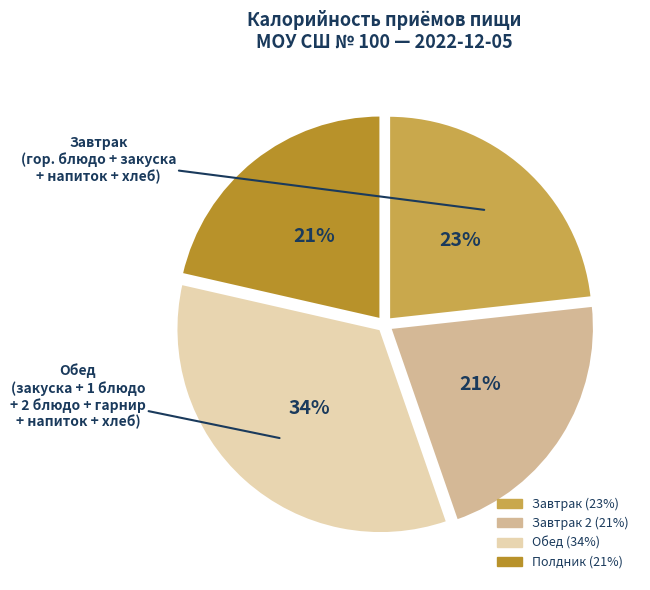

To the nearest percent, what is the average slice percentage?

25%